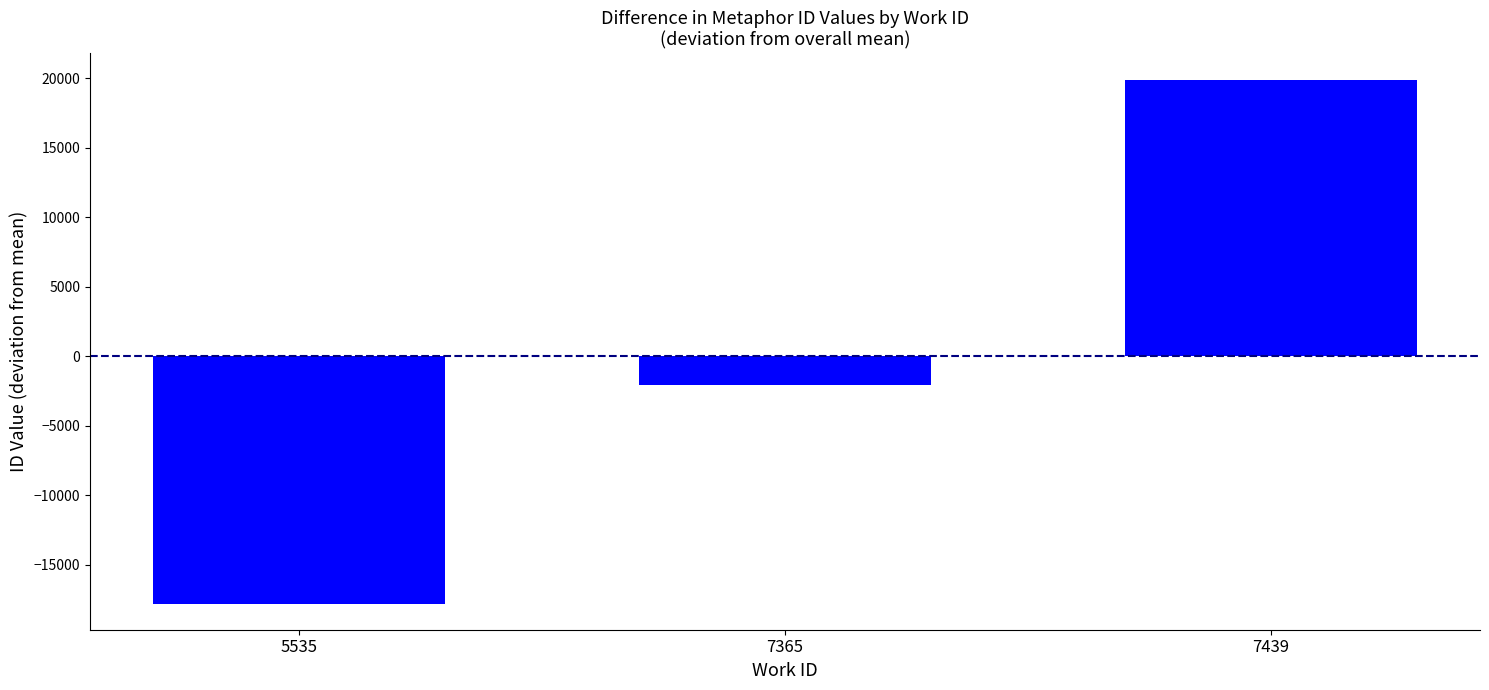

How many categories are shown in the chart?

3